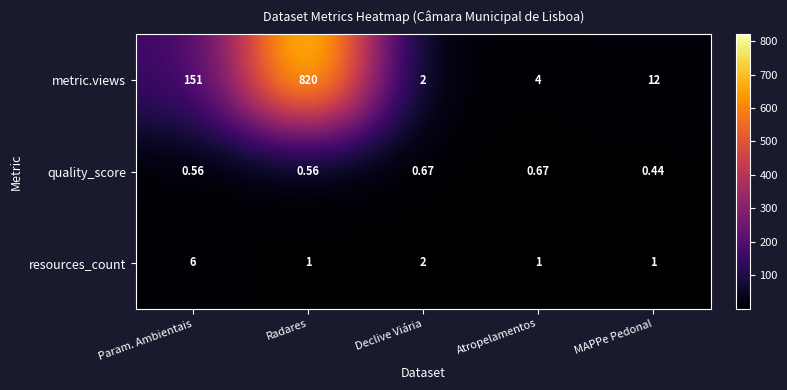

Rank the categories by metric.views value from lowest to highest.

Declive Viária, Atropelamentos, MAPPe Pedonal, Param. Ambientais, Radares